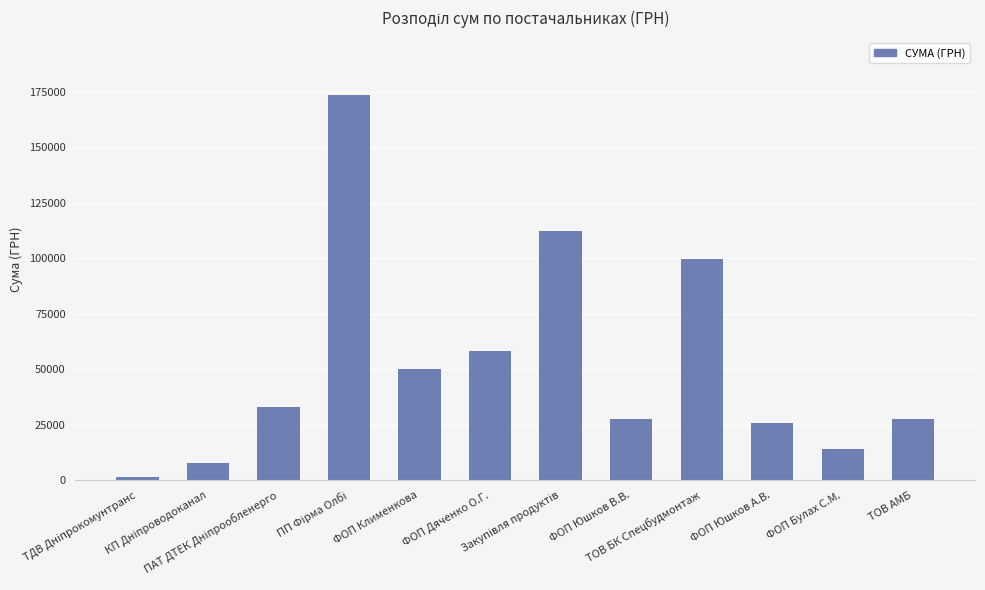

What is the maximum value shown in the chart?

173347.0